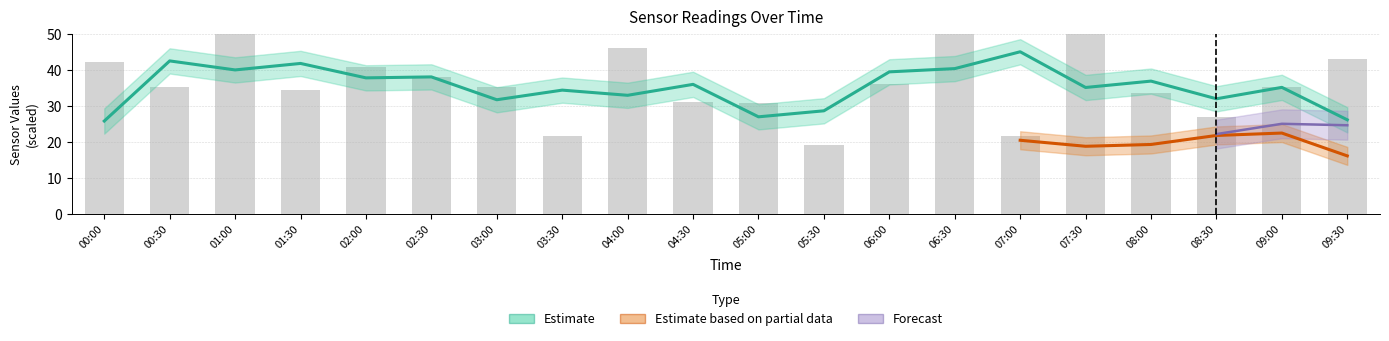

What is the label of the 10th bar from the left?

04:30